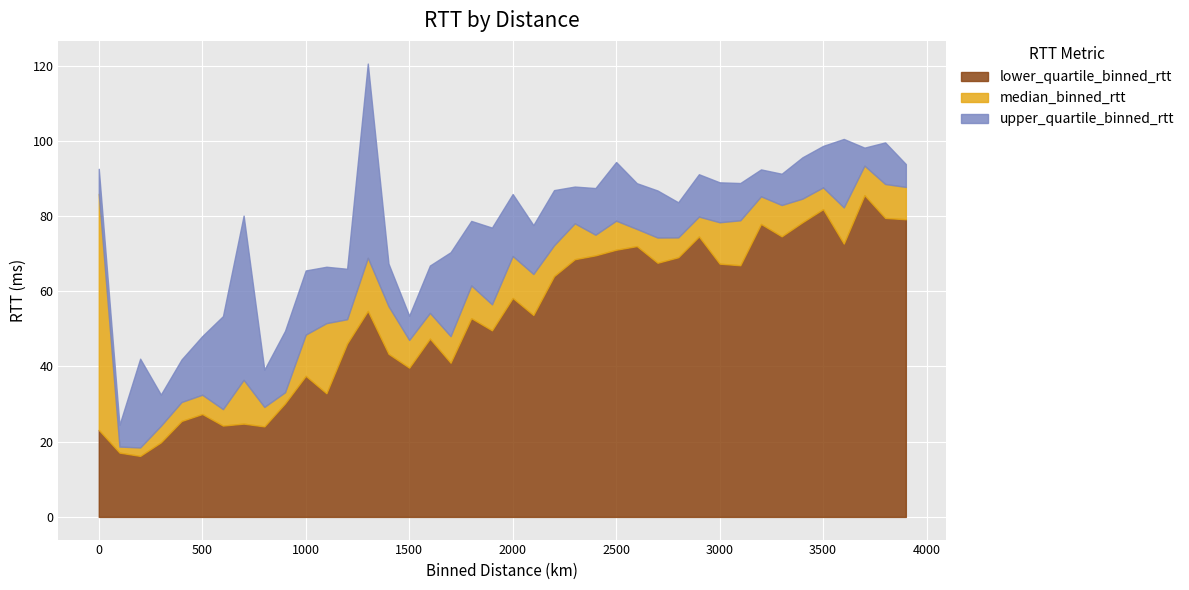

List the series in order of their peak value, highest first.

upper_quartile_binned_rtt, median_binned_rtt, lower_quartile_binned_rtt